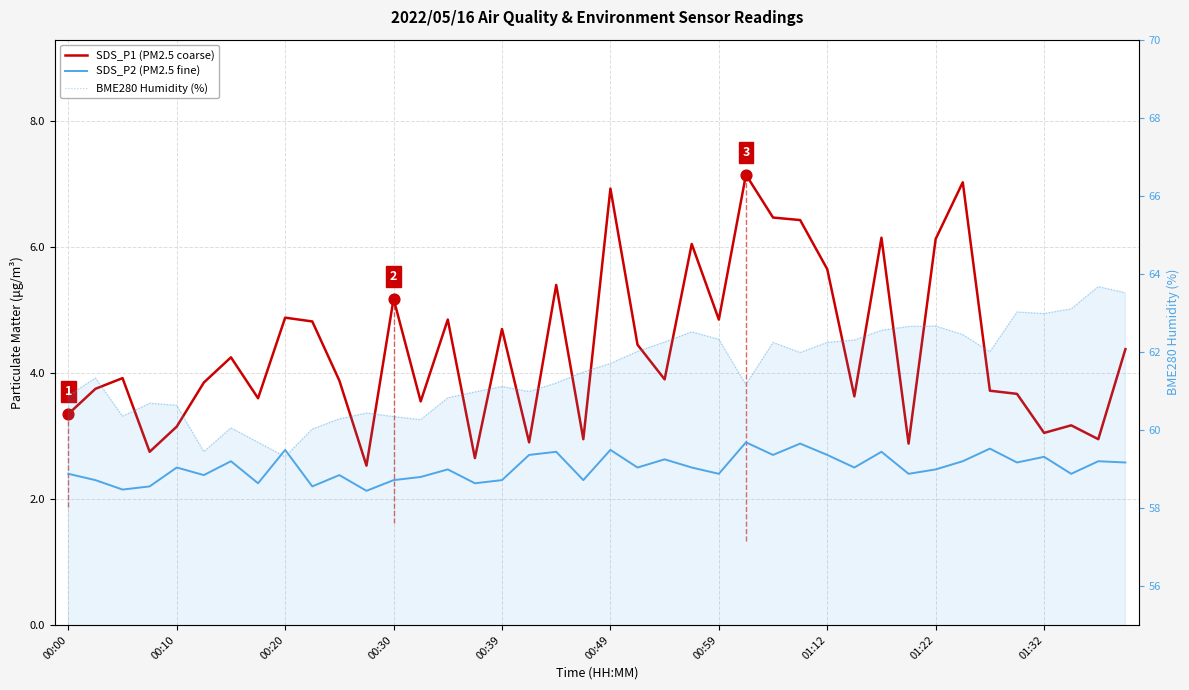

Which series has the largest total across all categories?

BME280 Humidity (%)